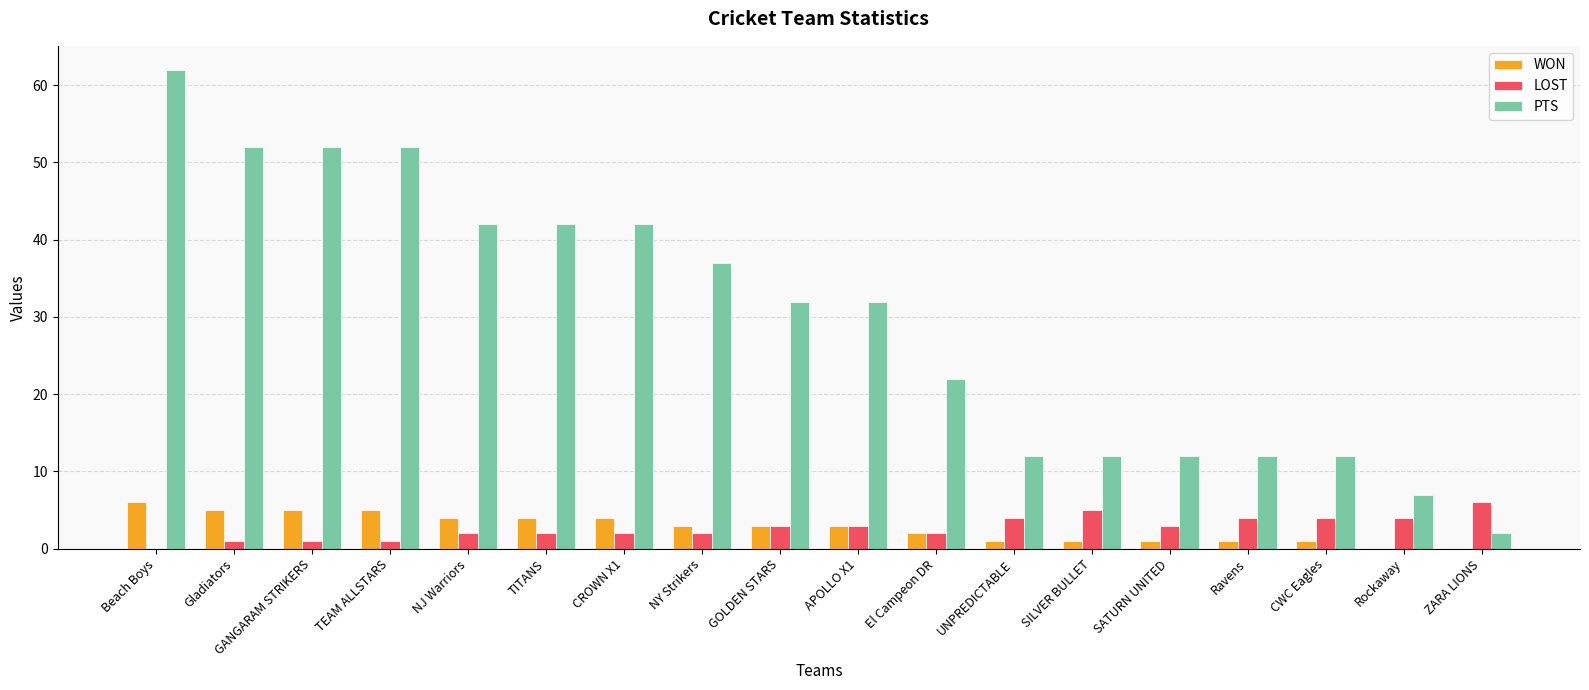

The PTS series shows 12 at Ravens. True or false?

True